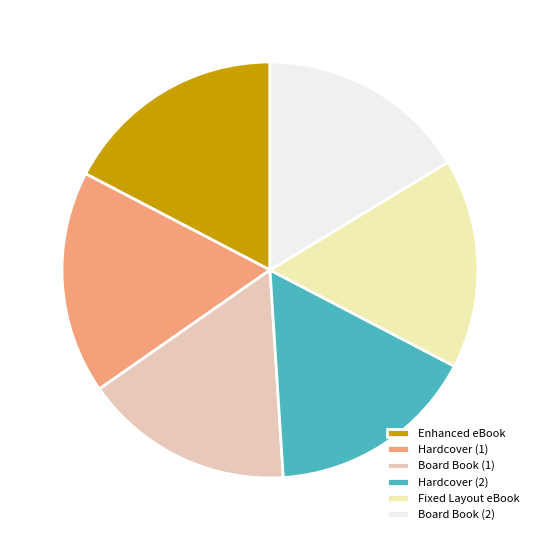

Approximately how many times larger is the value at Fixed Layout eBook compared to Board Book (2)?

1.0